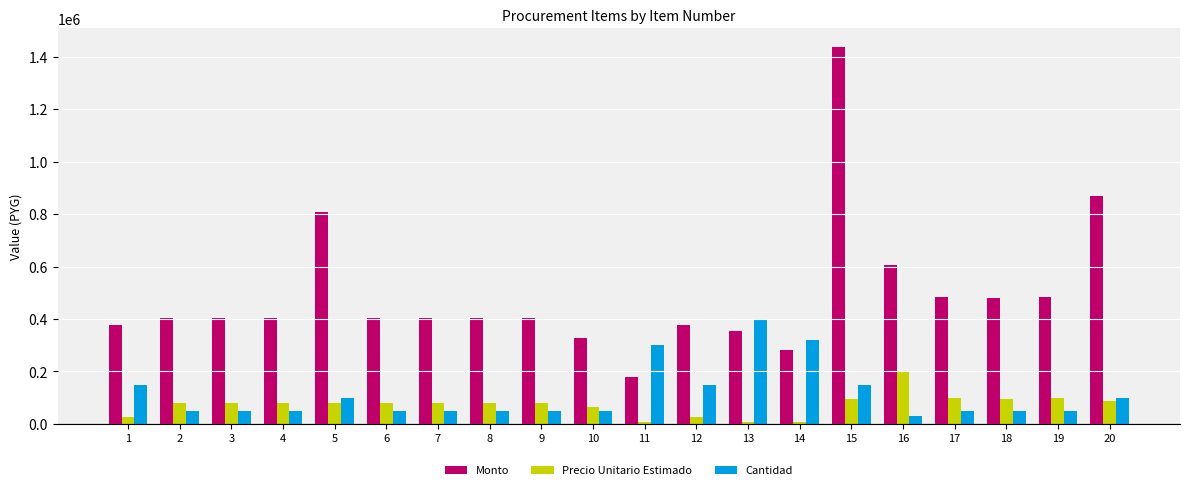

Which label corresponds to the largest value in the chart?

15